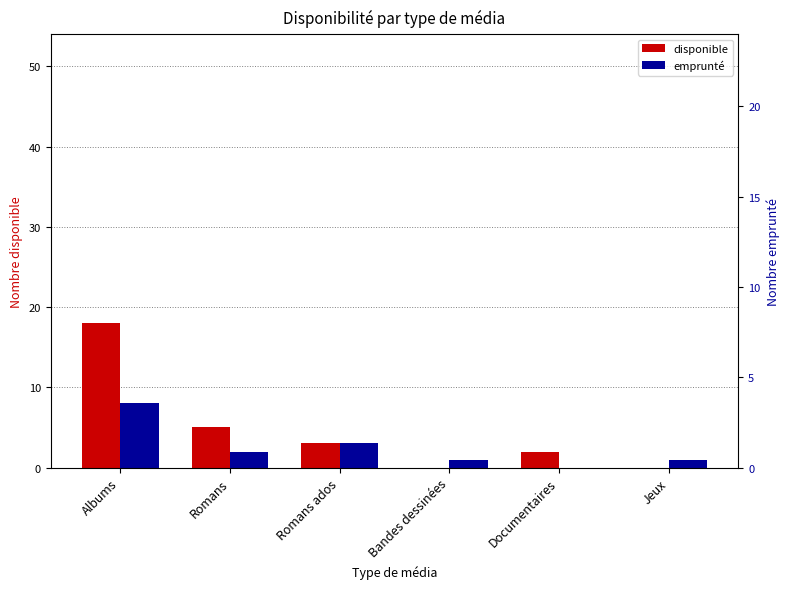

Reading left to right, extract all data points from this chart.

disponible: Albums=18	Romans=5	Romans ados=3	Bandes dessinées=0	Documentaires=2	Jeux=0
emprunté: Albums=8	Romans=2	Romans ados=3	Bandes dessinées=1	Documentaires=0	Jeux=1